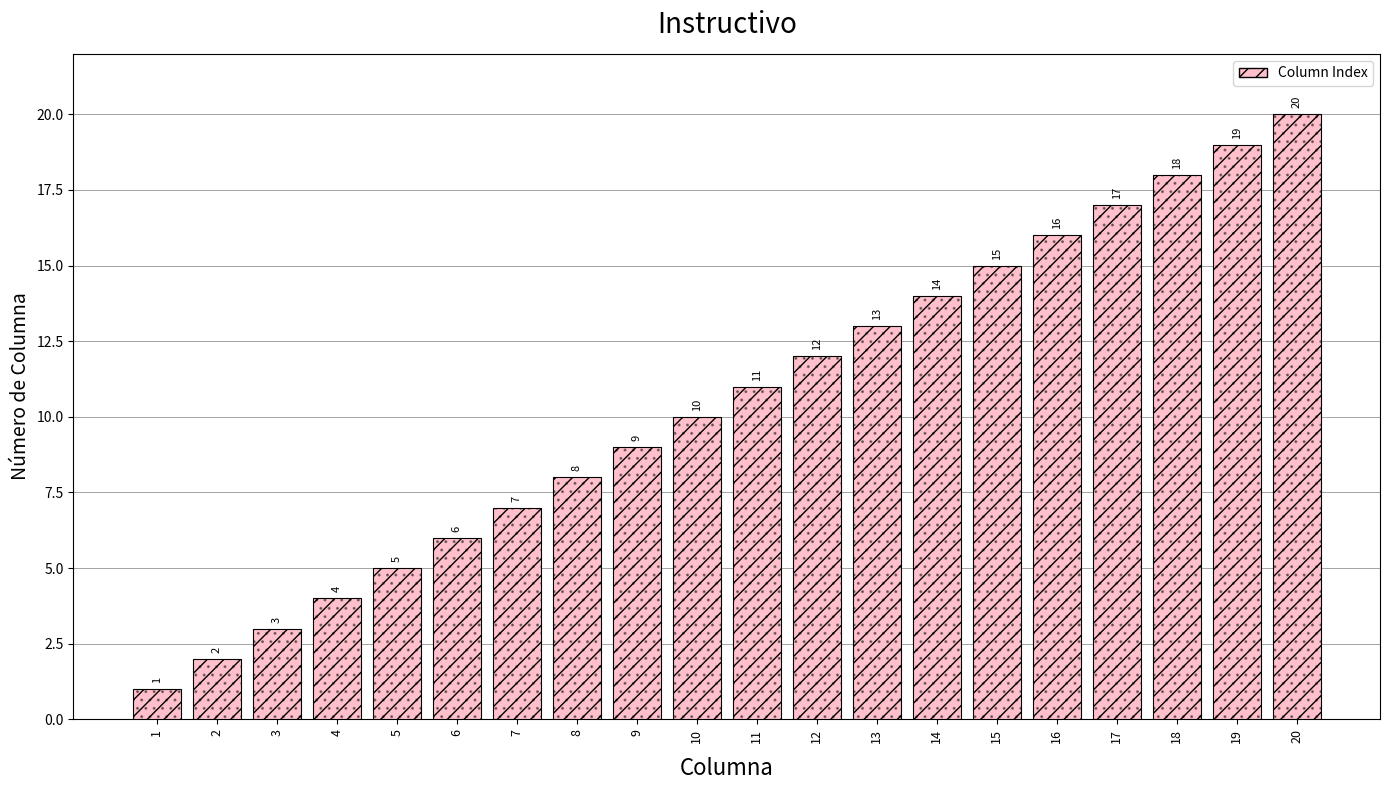

Rank the categories by value from highest to lowest.

20, 19, 18, 17, 16, 15, 14, 13, 12, 11, 10, 9, 8, 7, 6, 5, 4, 3, 2, 1